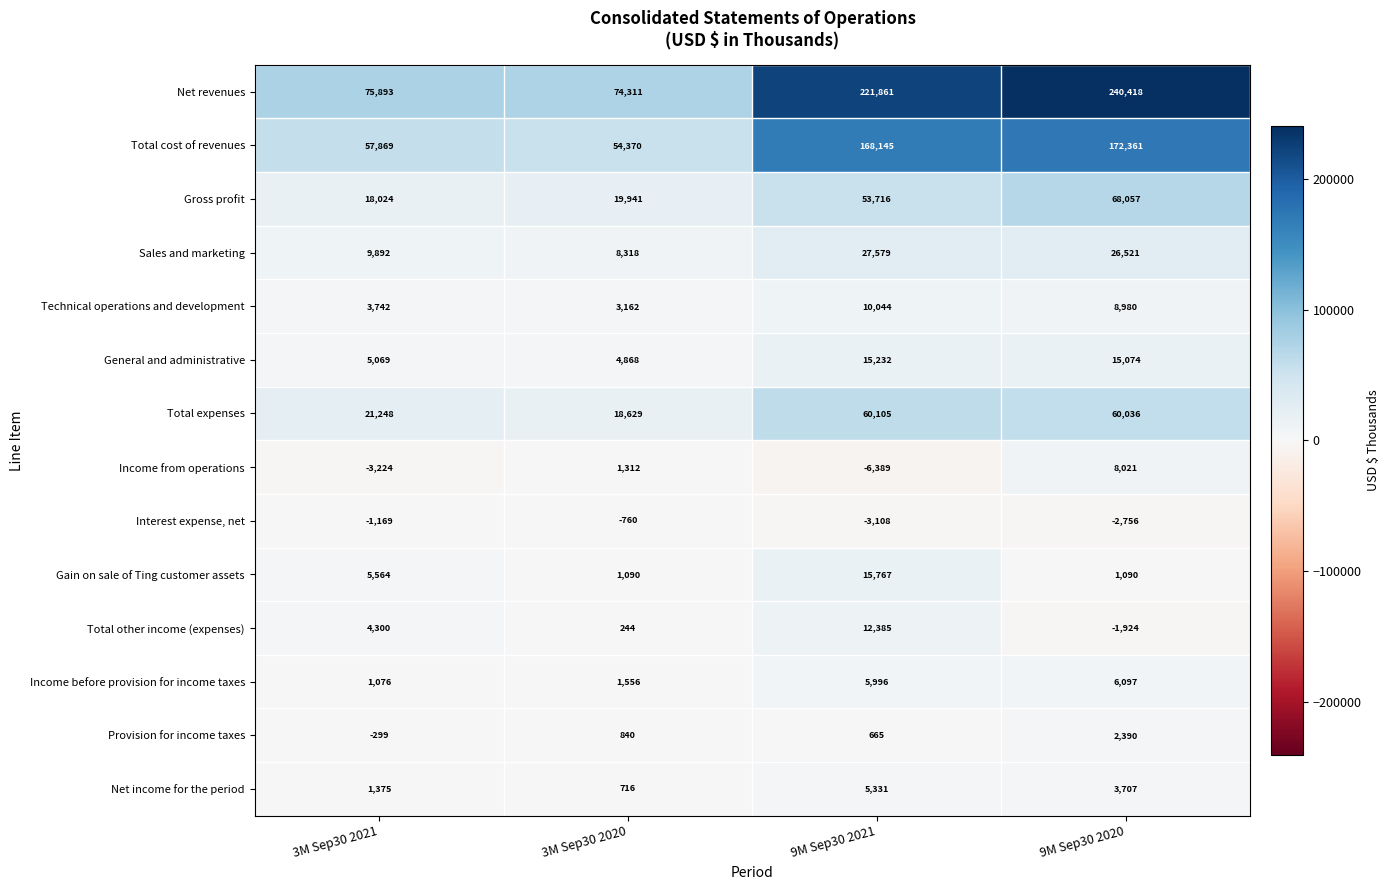

Which series changed the most between 9M Sep30 2021 and 9M Sep30 2020?

Net revenues